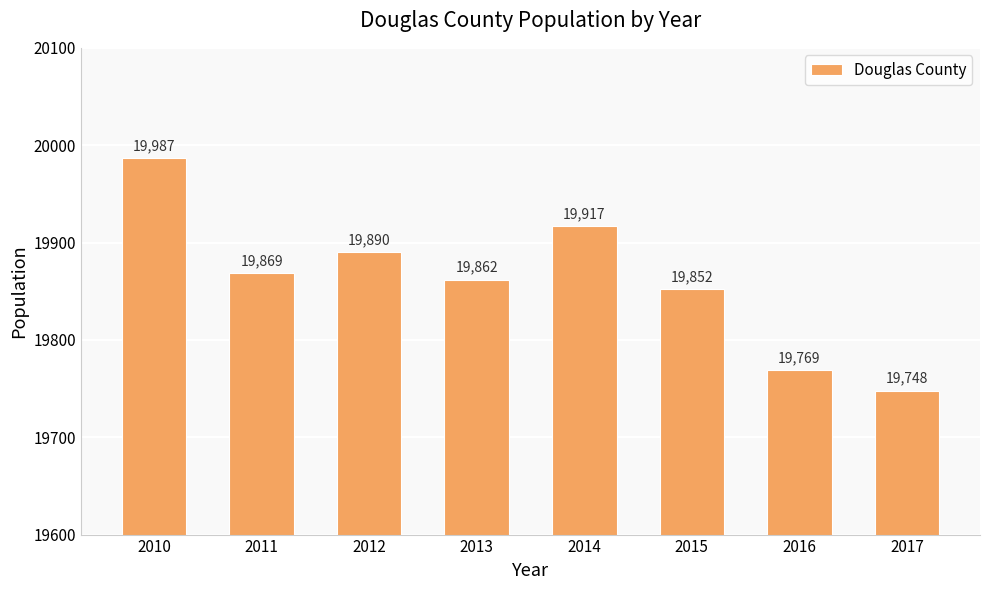

At which label does the data first exceed 19869?

2010